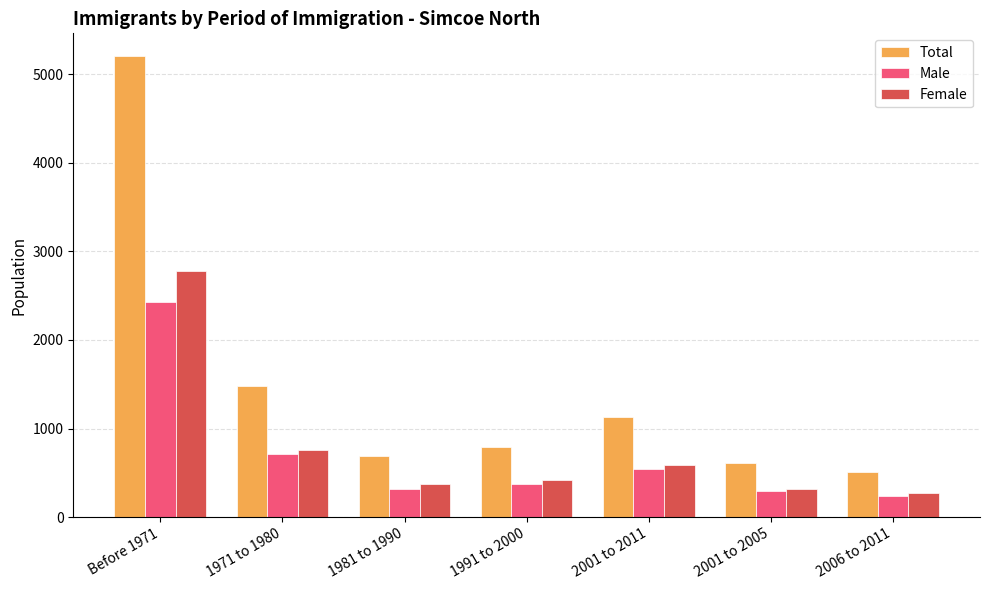

How many distinct data groups are displayed?

3